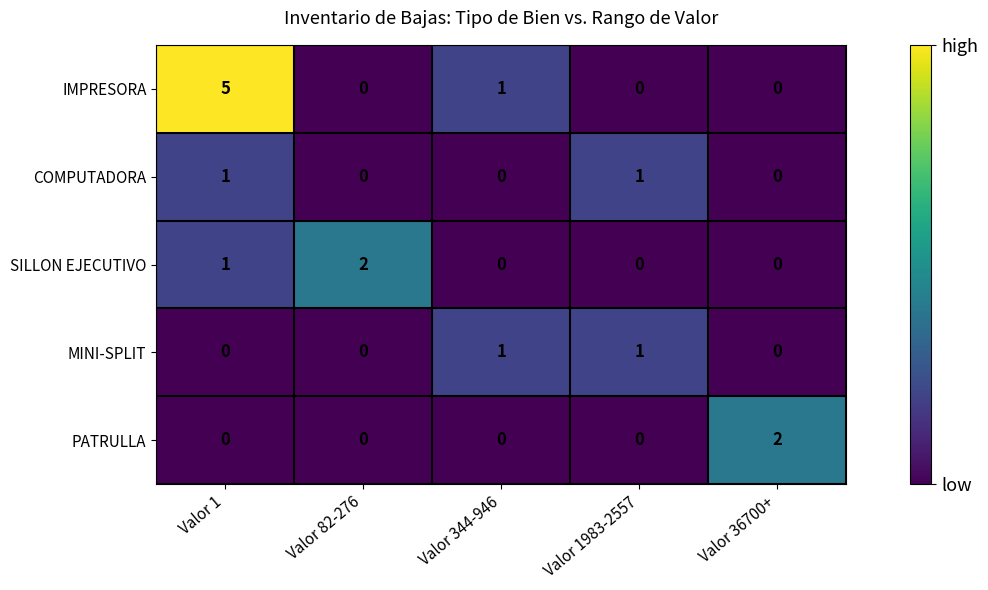

How many distinct data groups are displayed?

5